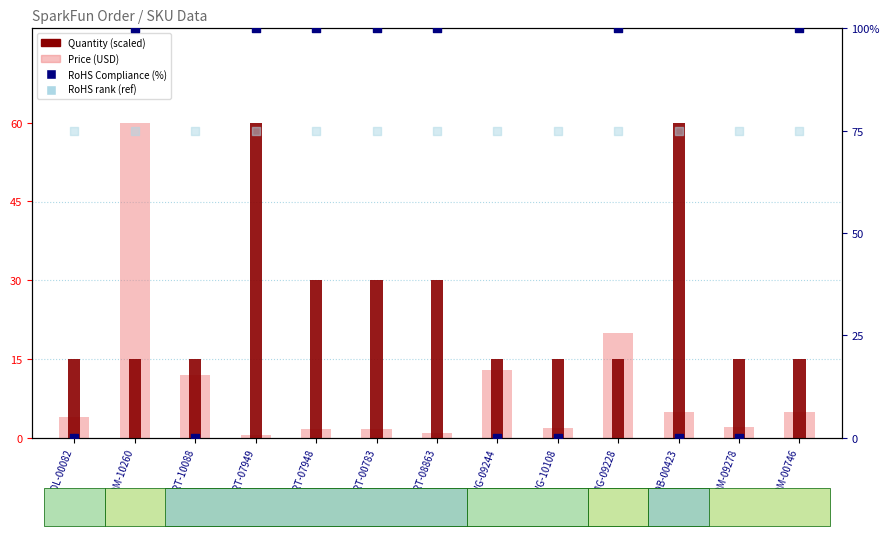

At which category is the sum across all series the highest?

COM-10260